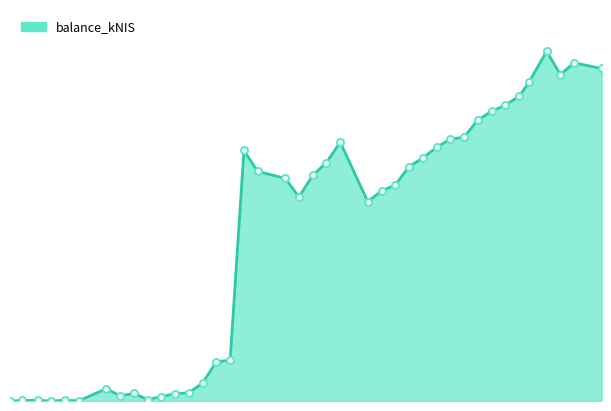

True or false: there are more than 2 points higher than both neighbors.

True